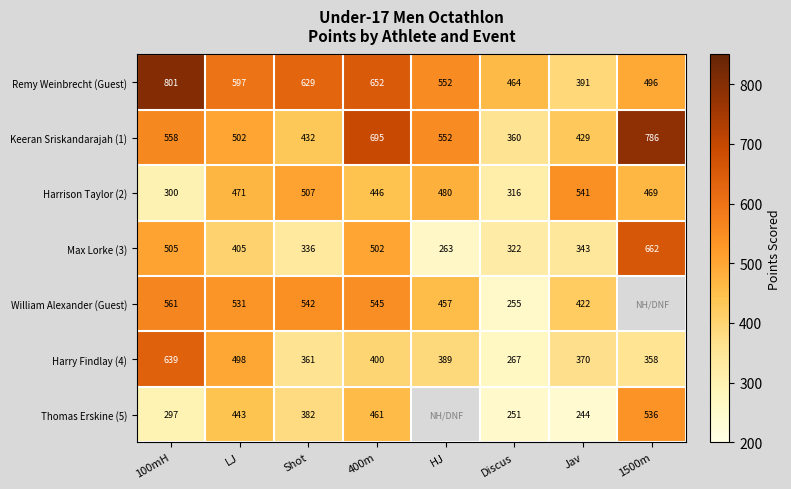

What is the approximate value of Harrison Taylor (2) at 100mH, to the nearest 5?

300